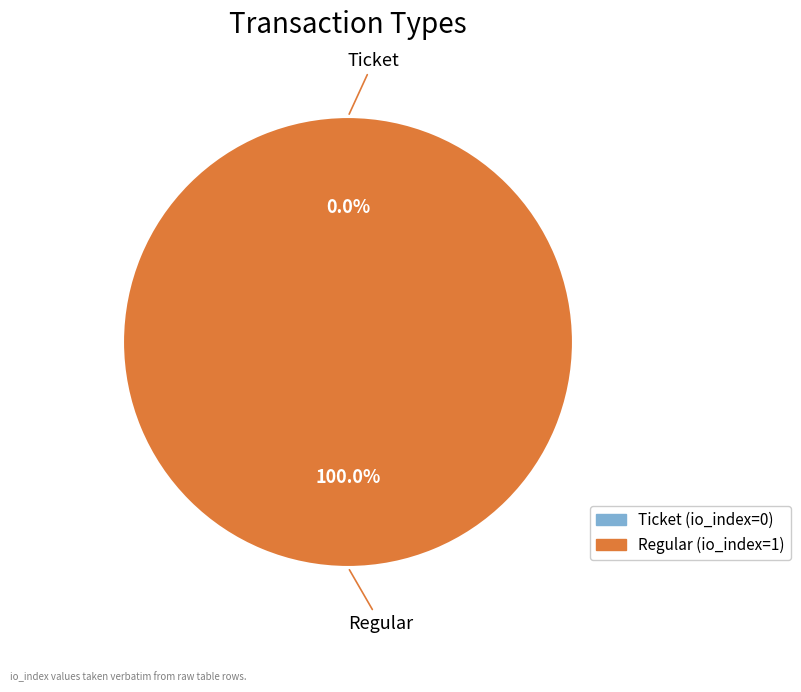

True or false: Ticket accounts for 0% of the total.

True